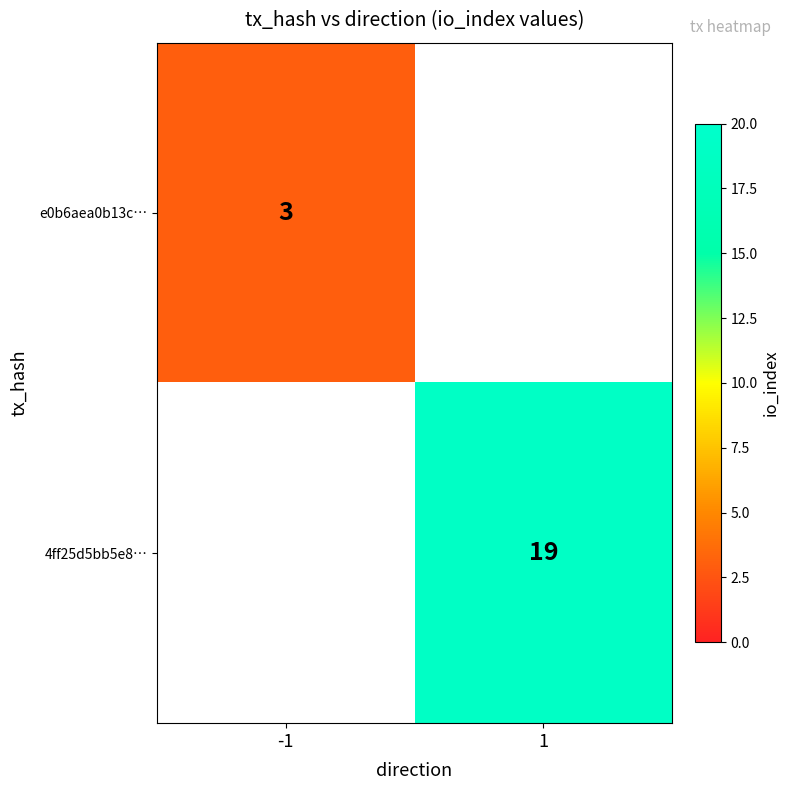

True or false: e0b6aea0b13c… has a value of 5 at -1.

False